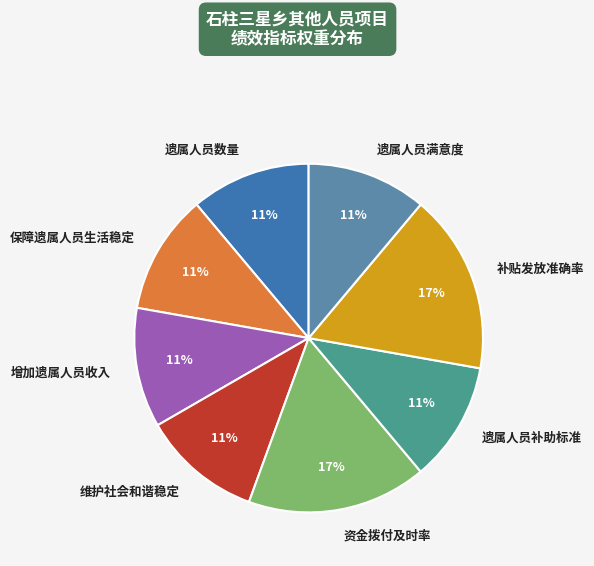

To the nearest percent, what percentage of the pie is 资金拨付及时率?

17%